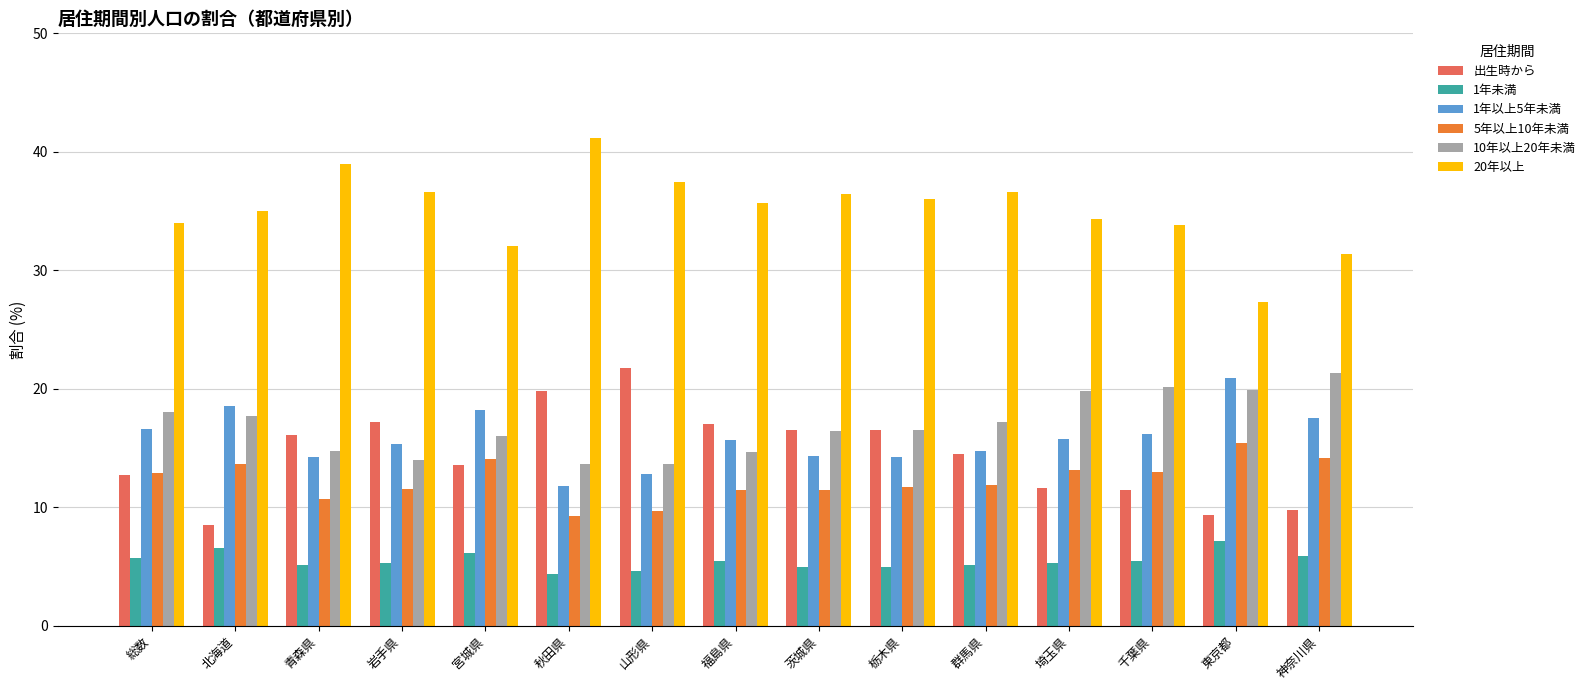

The 出生時から series shows 20.0 at 群馬県. True or false?

False